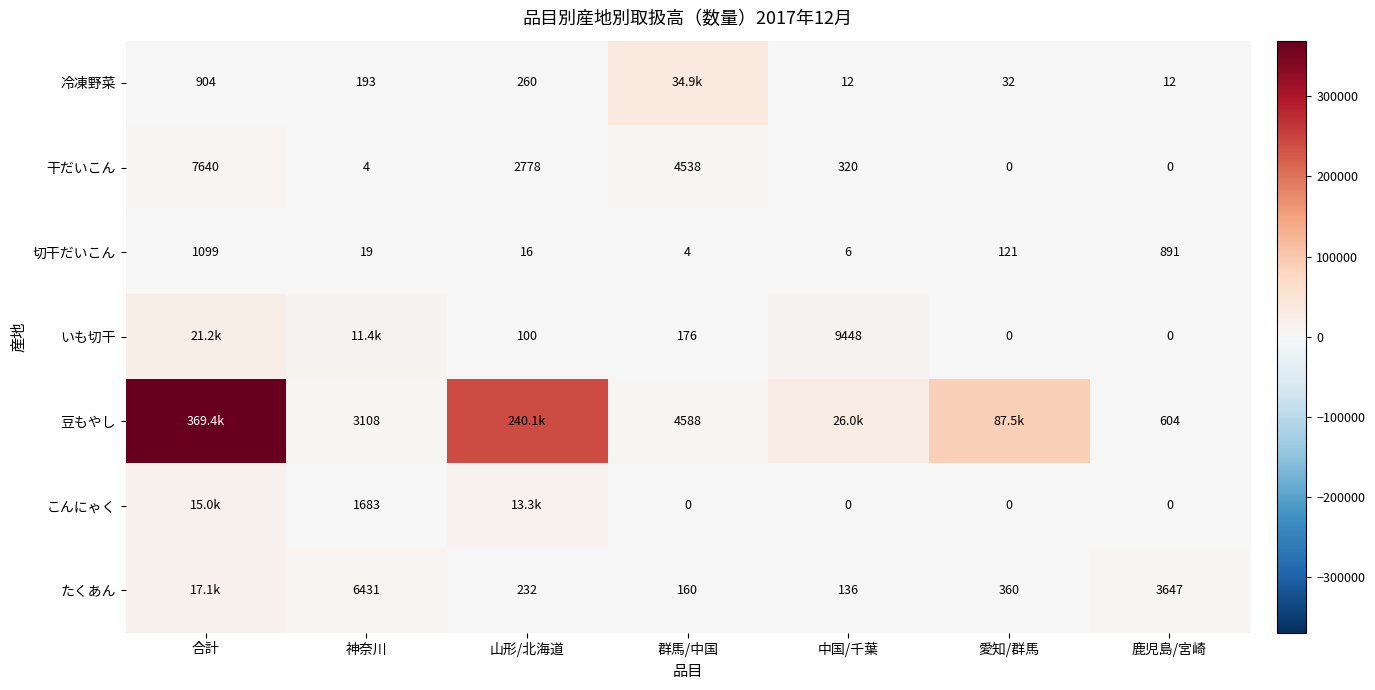

What is the spread (max minus min) of values at 合計?

368485